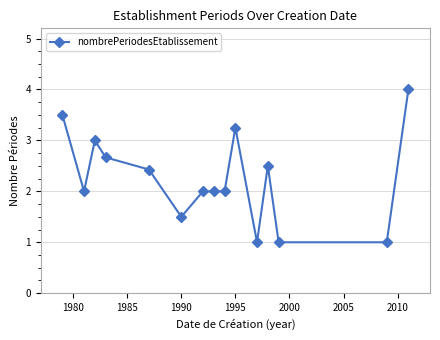

What is the greatest value displayed?

4.0